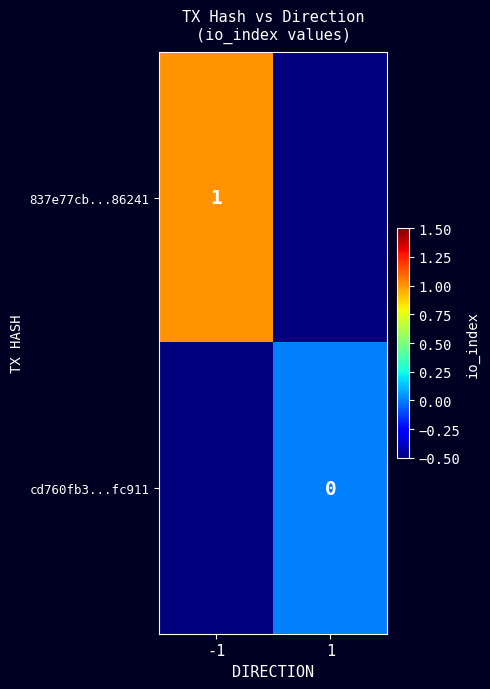

The 837e77cb...86241 series shows 1.0 at -1. True or false?

True